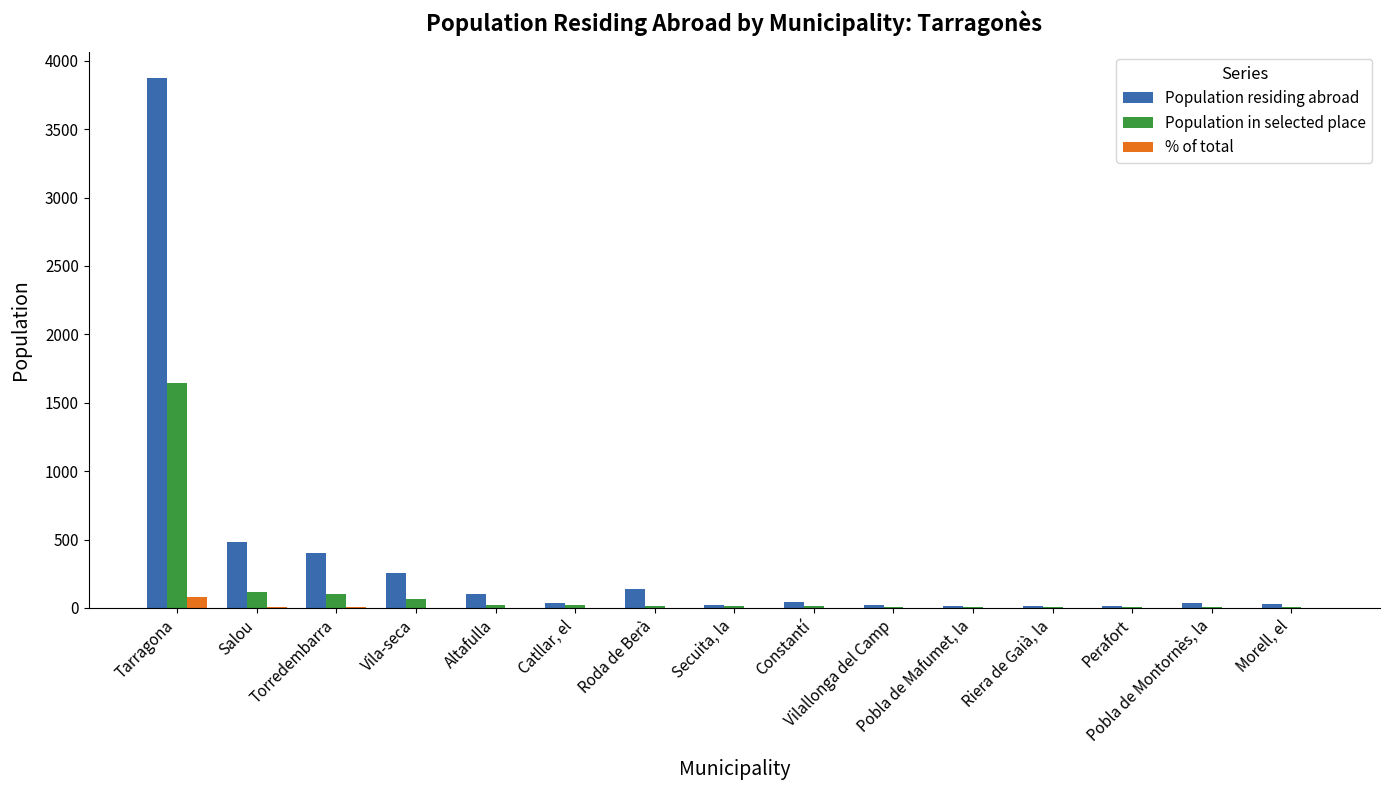

What is the greatest value displayed?

3872.0